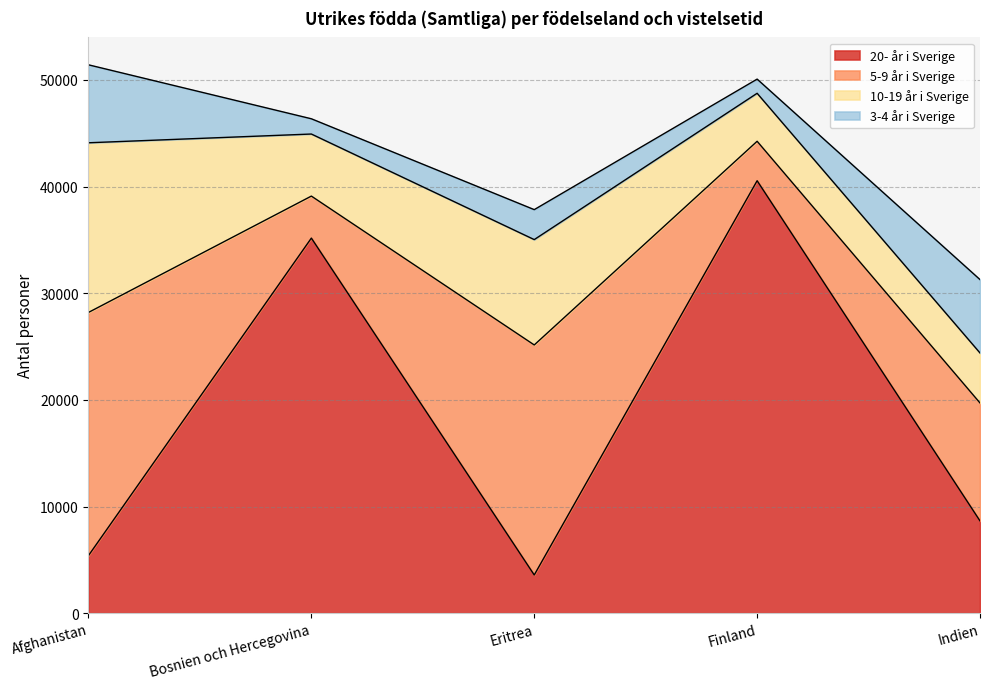

What is the total value across all series at Finland?

50080